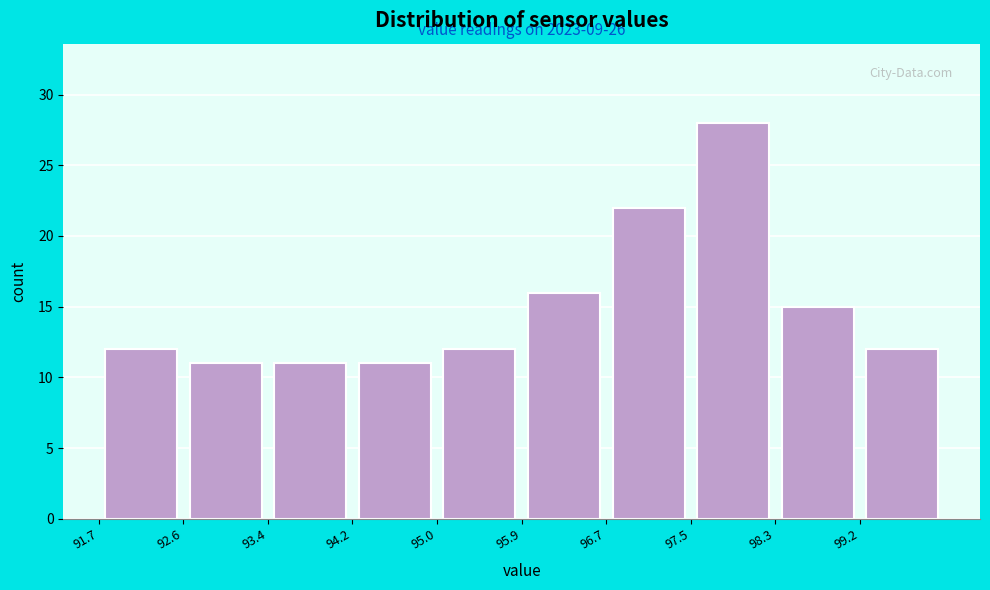

Which range on the x-axis has the tallest bar?

97.5 to 98.3